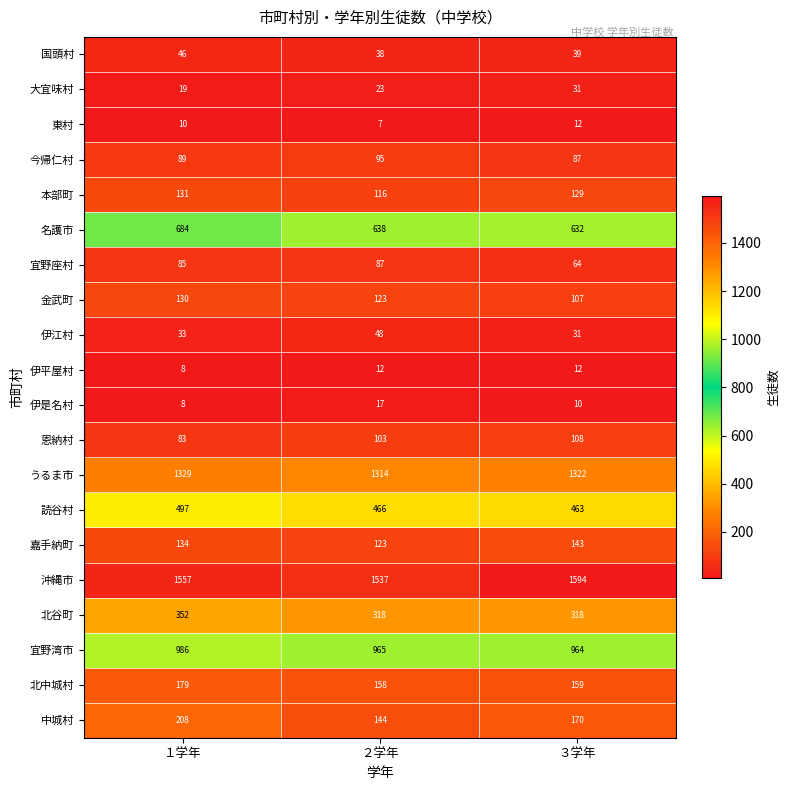

True or false: 北谷町 has a value of 318 at ３学年.

True